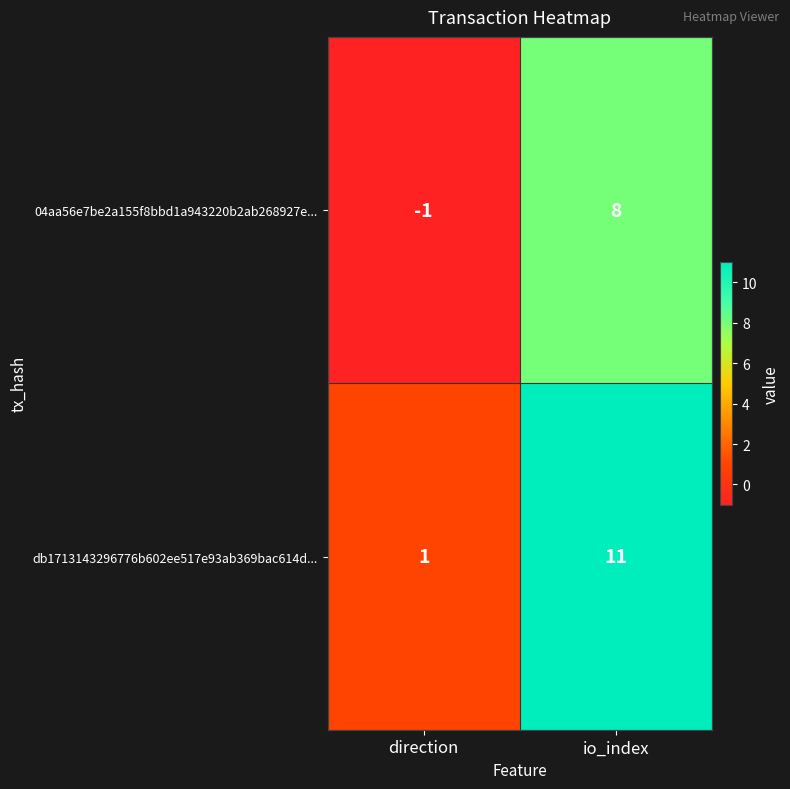

At how many categories does at least one series exceed 9?

1